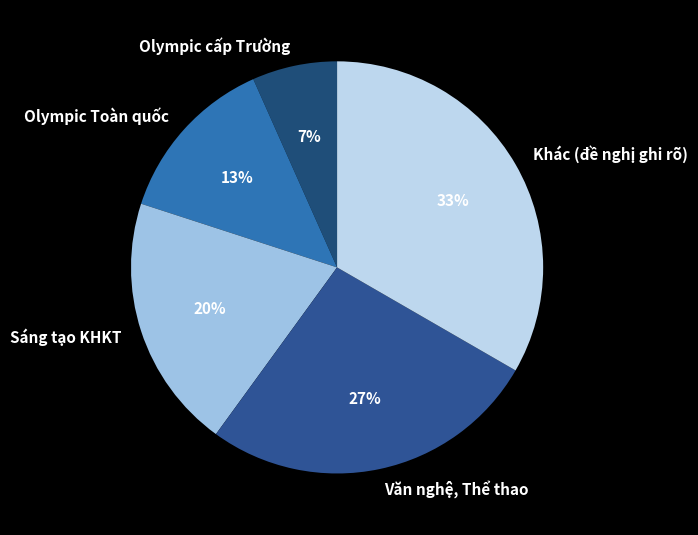

How many slices are in this pie chart?

5